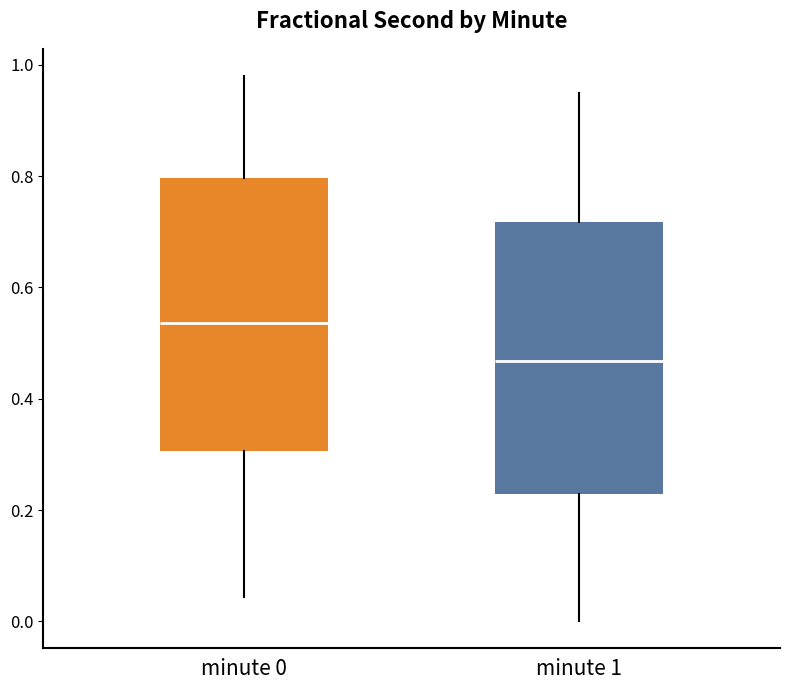

Which box's median line is the highest?

minute 0